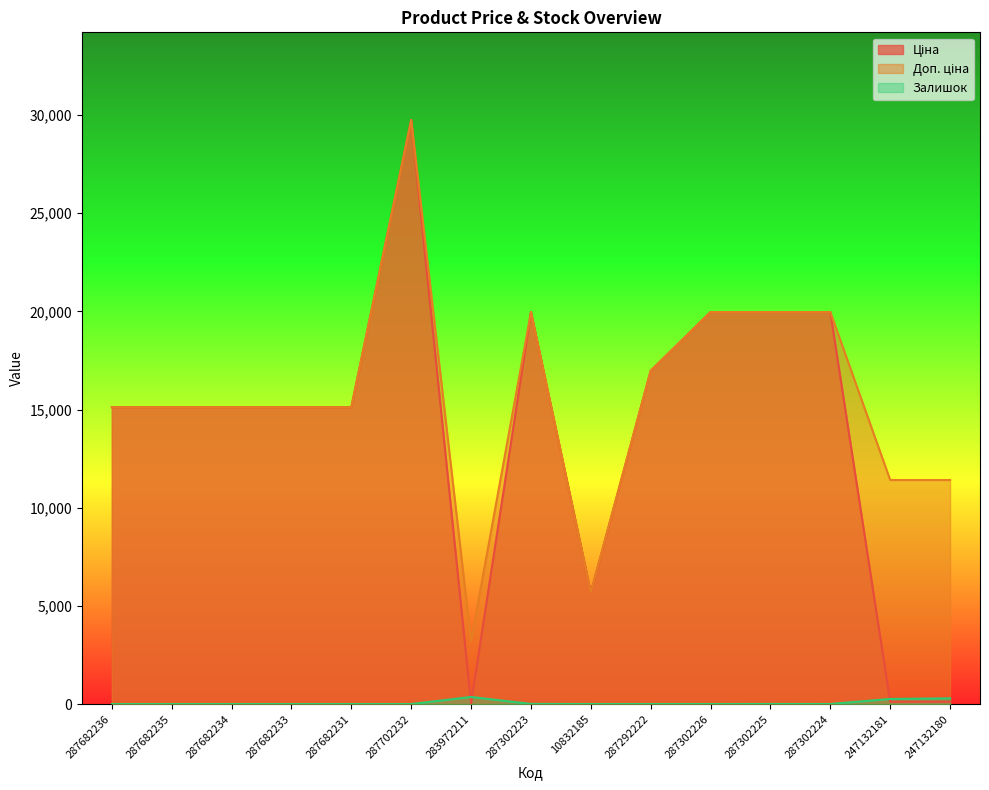

Reading right to left, list all the values displayed in this chart.

Ціна: 247132180=114.1	247132181=114.1	287302224=19964.2	287302225=19964.2	287302226=19964.2	287292222=16976.3	10832185=5673.8	287302223=19964.2	283972211=32.0	287702232=29747.2	287682231=15120.0	287682233=15120.0	287682234=15120.0	287682235=15120.0	287682236=15120.0
Доп. ціна: 247132180=11410.0	247132181=11410.0	287302224=19964.2	287302225=19964.2	287302226=19964.2	287292222=16976.3	10832185=5673.8	287302223=19964.2	283972211=3205.0	287702232=29747.2	287682231=15120.0	287682233=15120.0	287682234=15120.0	287682235=15120.0	287682236=15120.0
Залишок: 247132180=290.0	247132181=260.0	287302224=3.0	287302225=5.0	287302226=0.0	287292222=2.0	10832185=2.0	287302223=7.0	283972211=360.0	287702232=0.0	287682231=0.0	287682233=0.0	287682234=0.0	287682235=0.0	287682236=0.0